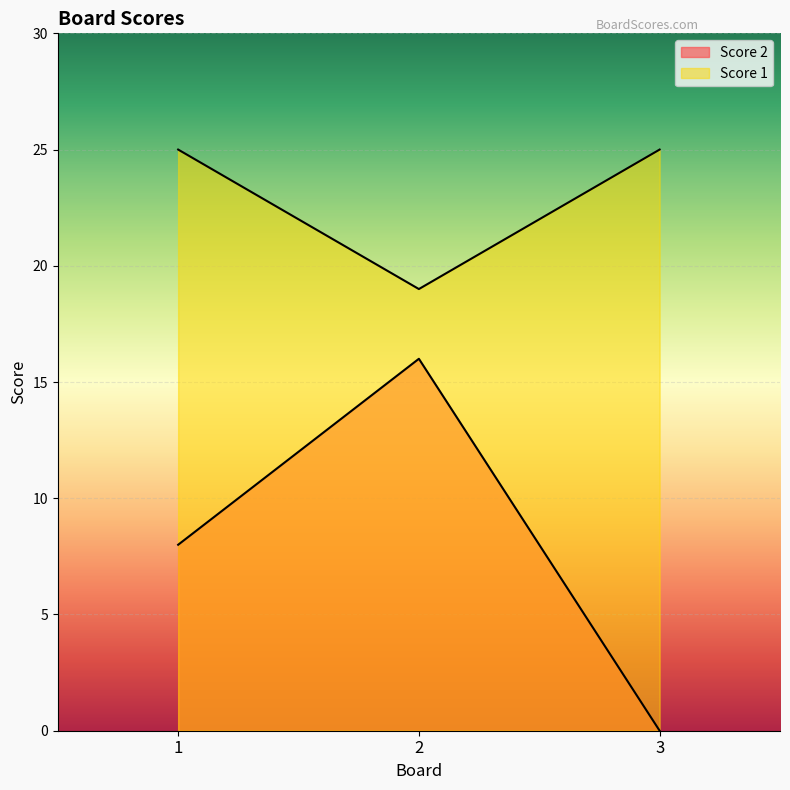

Between 1 and 2, which series saw the biggest shift?

Score 2